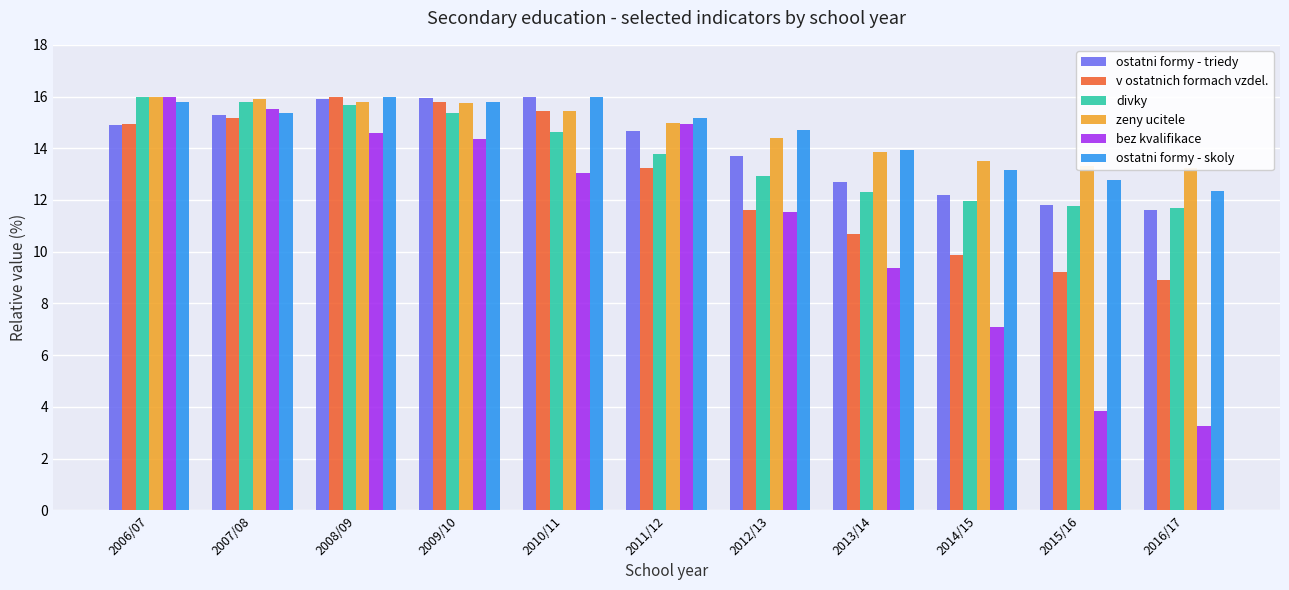

What value does the ostatni formy - triedy series have at 2014/15?

12.2